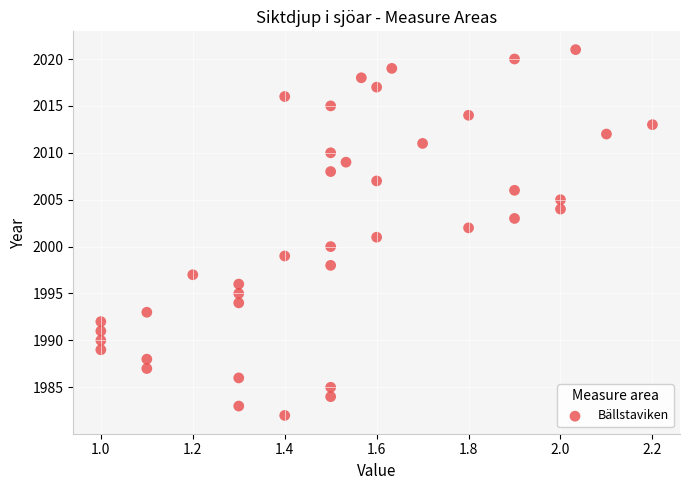

What is the range of Y values (max minus min)?

39